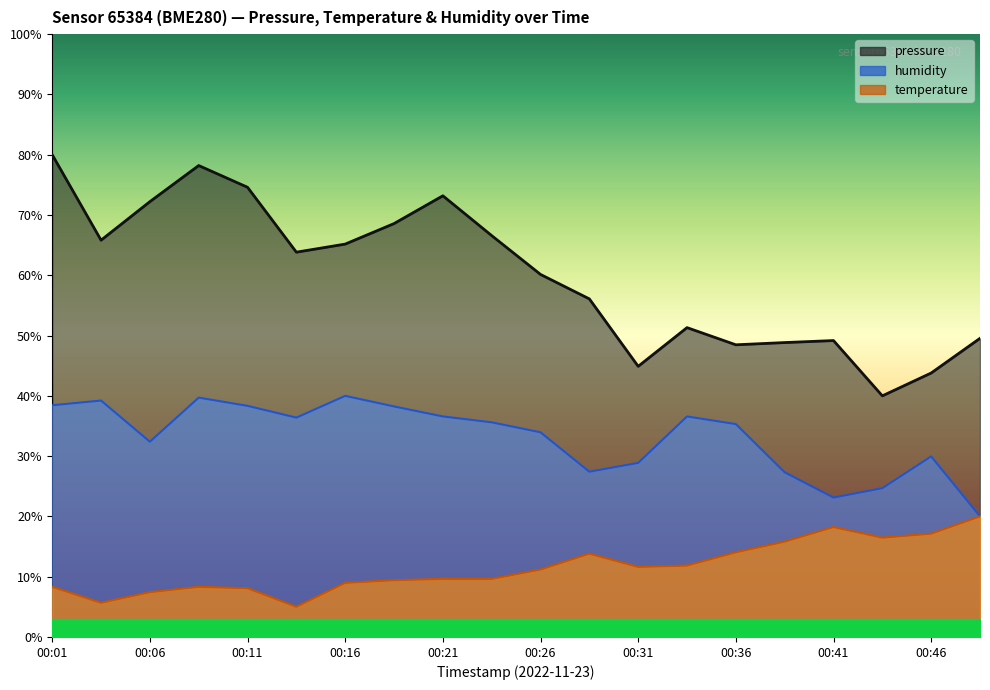

True or false: humidity and temperature intersect in this chart.

False